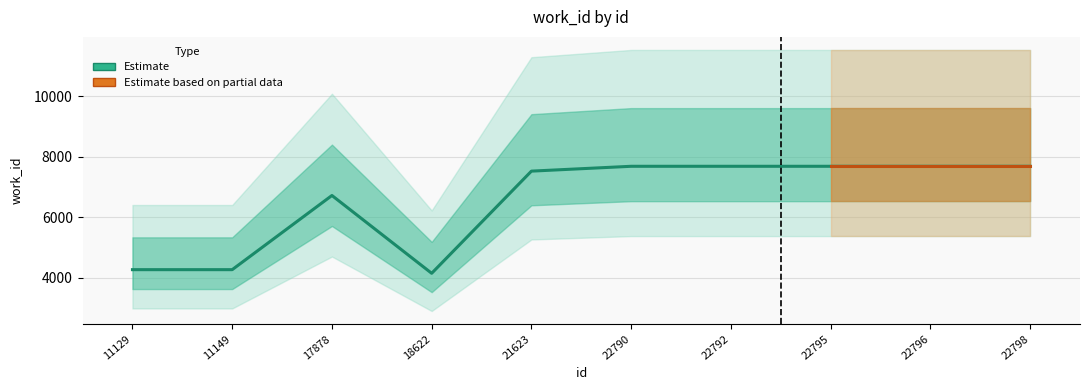

True or false: the data shows 7682 at 22795.

True